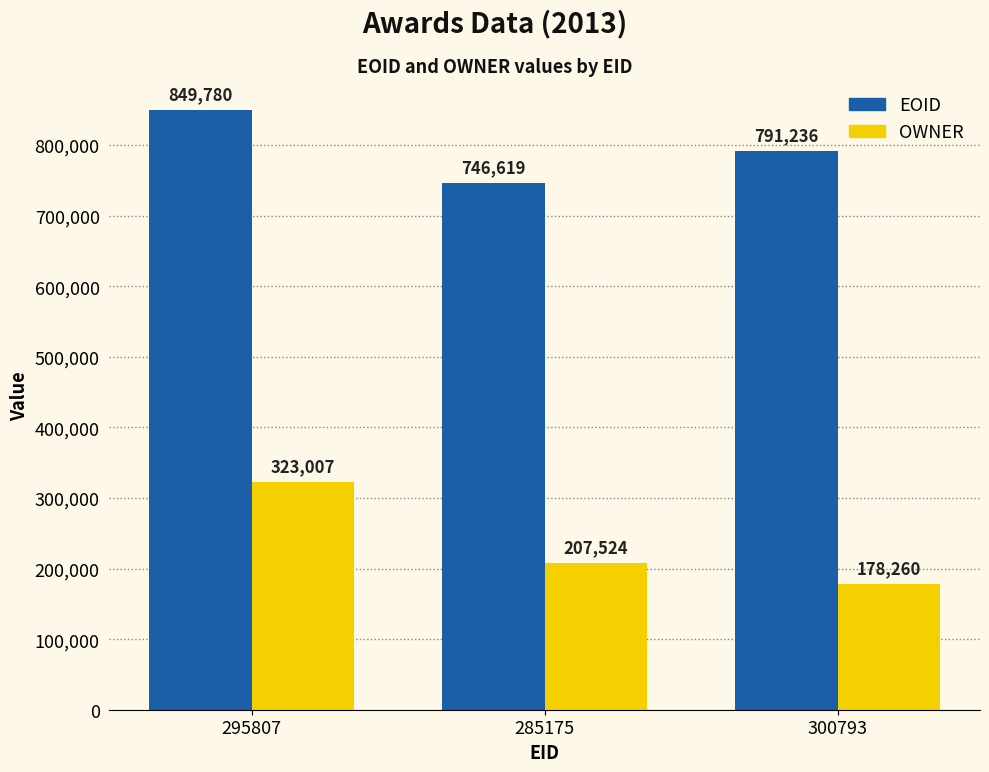

How many bars are there in total?

6